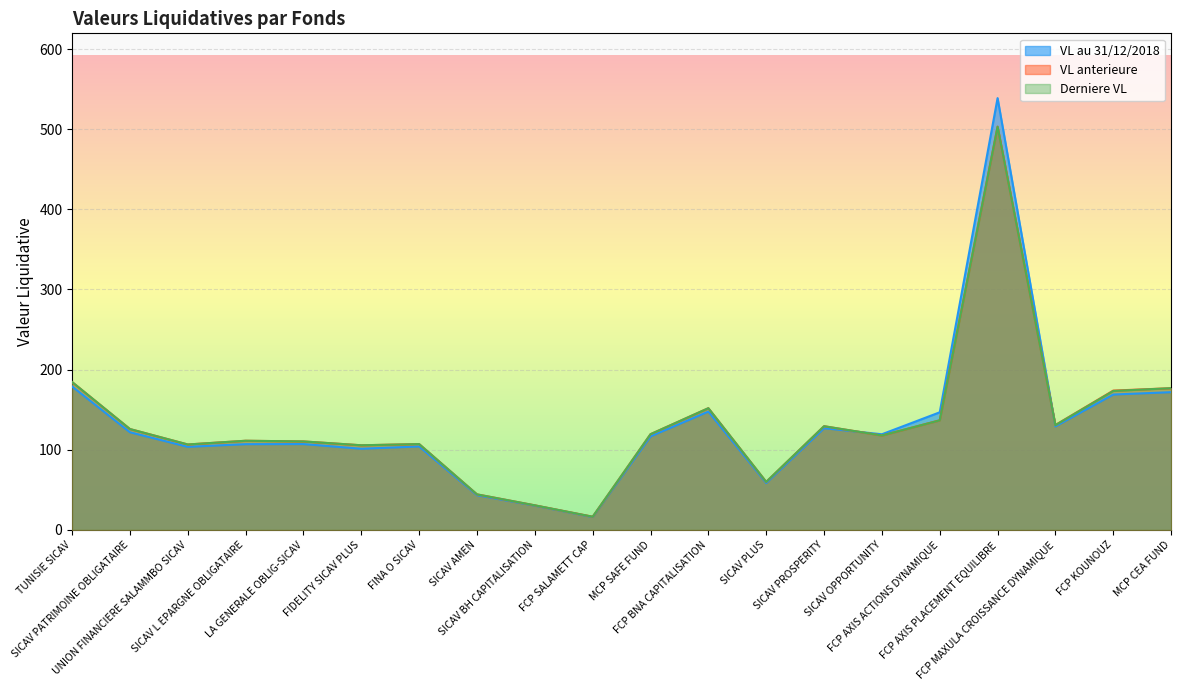

Is it true that VL anterieure equals 59.9 at SICAV PLUS?

True